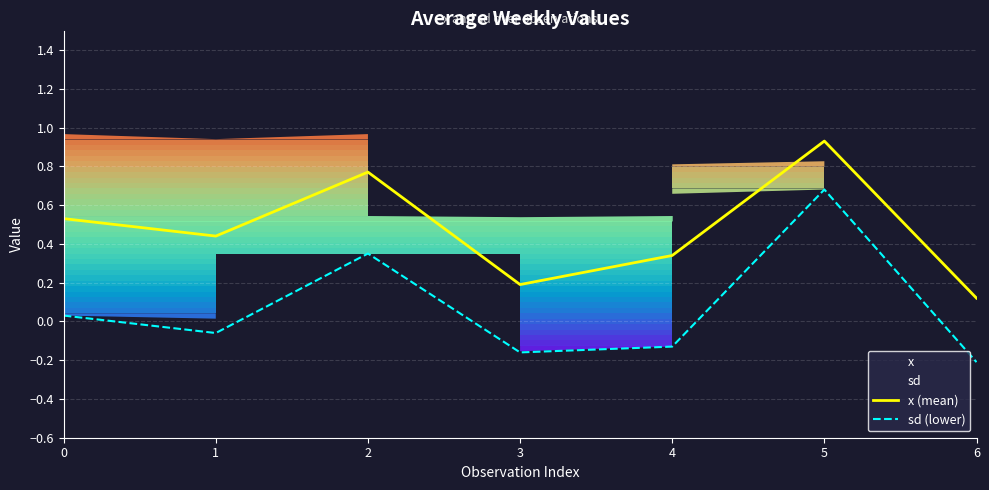

What is the sum of the x (mean) values at 0 and 1?

1.0